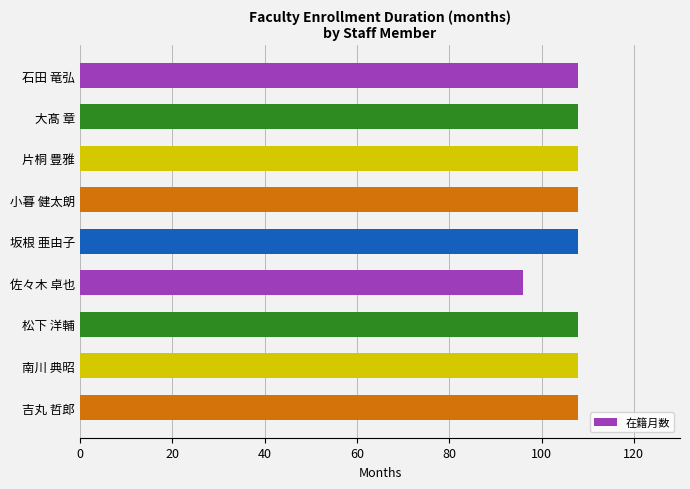

What is the sum of all values?

960